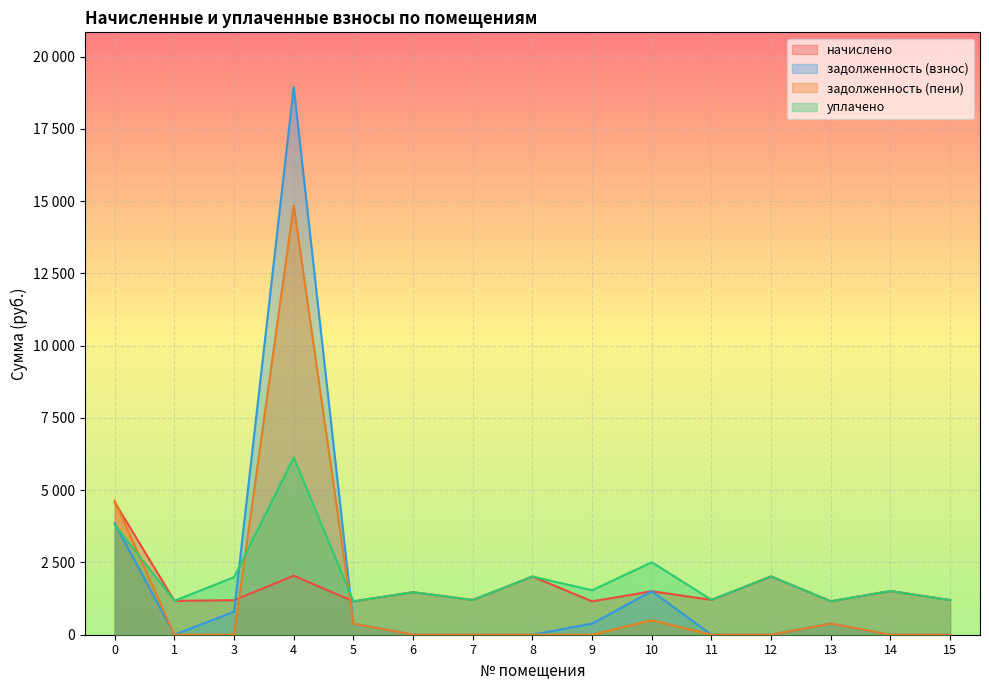

Reading left to right, transcribe all the data shown in this chart.

начислено: 0=4582.9	1=1172.5	3=1194.6	4=2042.6	5=1154.0	6=1471.1	7=1202.0	8=2013.1	9=1154.0	10=1504.3	11=1205.6	12=2016.8	13=1157.7	14=1511.7	15=1198.3
задолженность (взнос): 0=3856.9	1=0.0	3=796.4	4=18944.8	5=384.7	6=0.0	7=0.0	8=0.0	9=384.8	10=1504.3	11=1.3	12=0.0	13=385.9	14=0.0	15=0.0
задолженность (пени): 0=4634.7	1=0.0	3=0.0	4=14854.6	5=384.7	6=0.0	7=0.0	8=0.0	9=0.1	10=501.4	11=0.0	12=0.0	13=385.9	14=0.0	15=0.0
уплачено: 0=3805.1	1=1172.6	3=1991.0	4=6132.9	5=1154.0	6=1471.1	7=1202.0	8=2013.1	9=1538.7	10=2507.2	11=1206.9	12=2016.8	13=1157.7	14=1511.7	15=1198.3